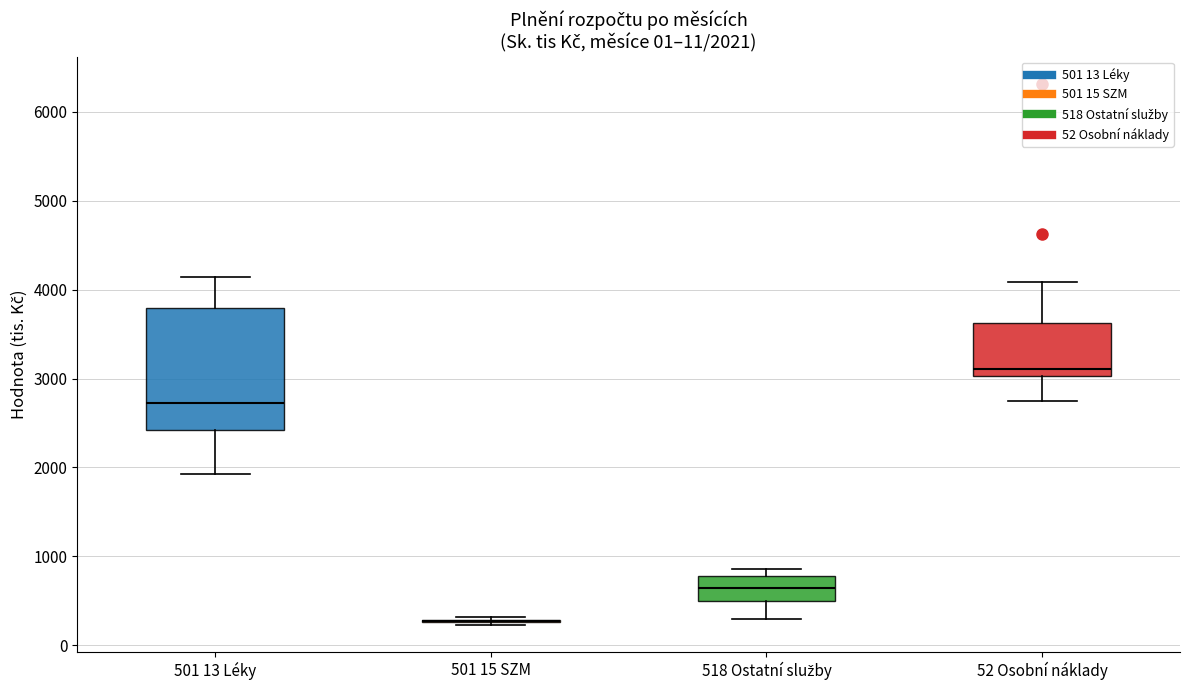

Which box is the tallest, from its lower edge to its upper edge?

501 13 Léky